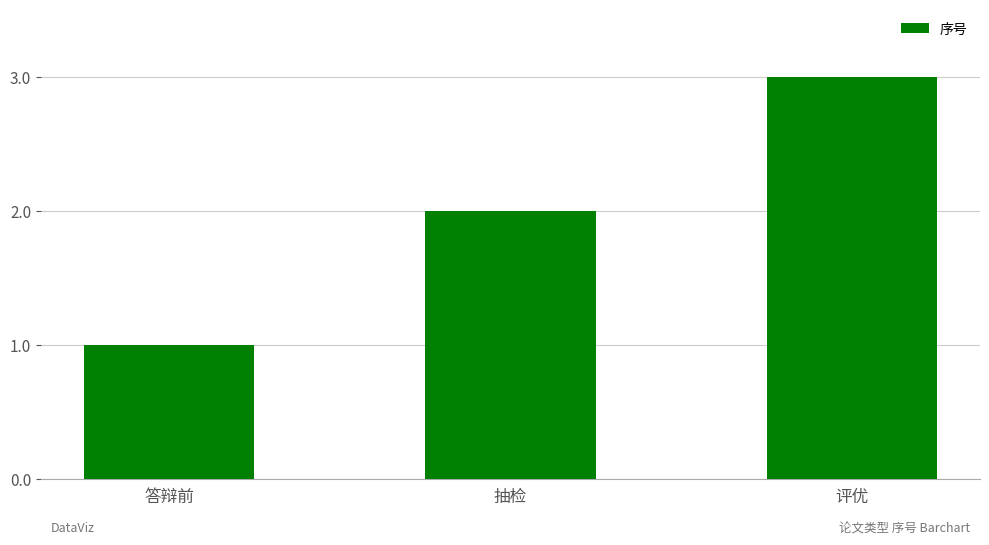

How many values are below 2?

1